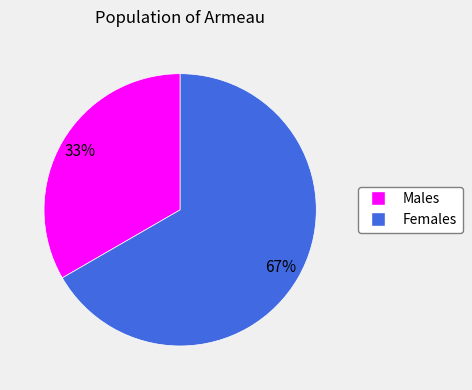

Is there a majority slice in this chart?

Yes